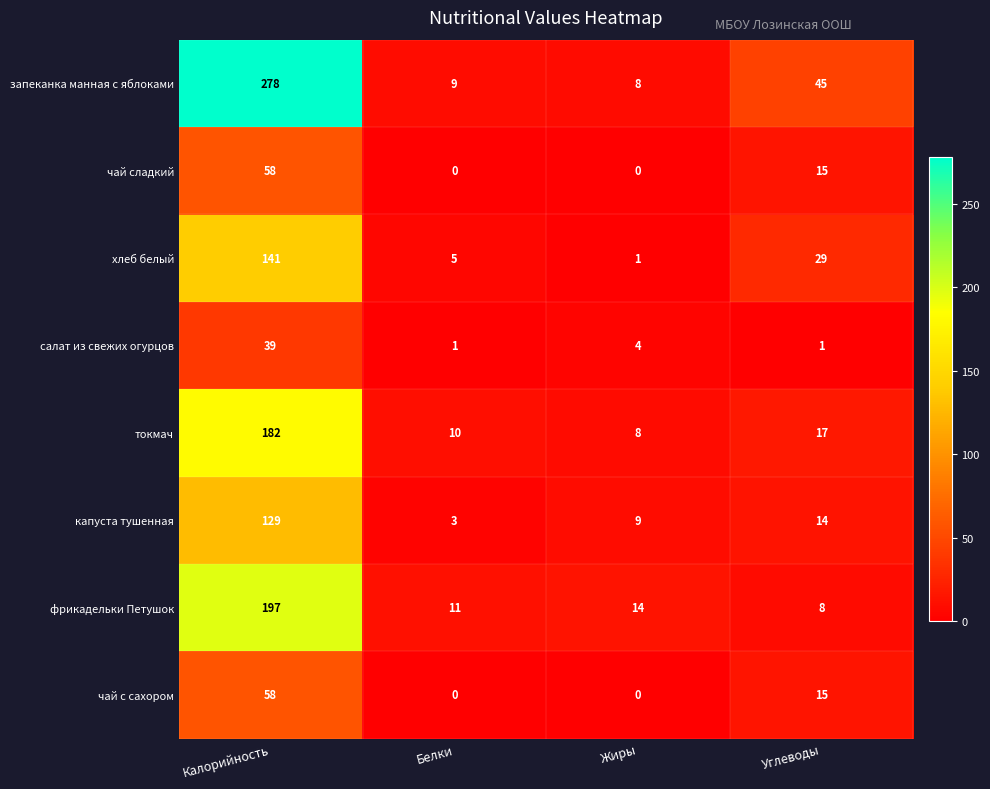

What is the total value across all series at Углеводы?

144